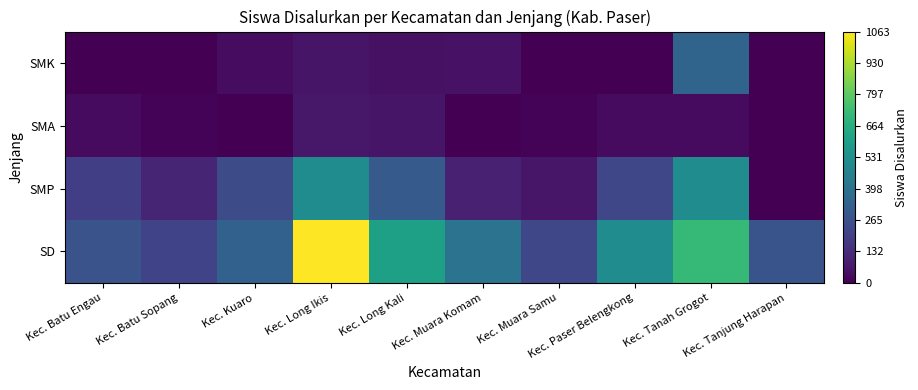

Reading left to right, list all the values displayed in this chart.

SD: Kec. Batu Engau=271	Kec. Batu Sopang=215	Kec. Kuaro=330	Kec. Long Ikis=1063	Kec. Long Kali=605	Kec. Muara Komam=405	Kec. Muara Samu=225	Kec. Paser Belengkong=519	Kec. Tanah Grogot=712	Kec. Tanjung Harapan=277
SMP: Kec. Batu Engau=197	Kec. Batu Sopang=111	Kec. Kuaro=246	Kec. Long Ikis=515	Kec. Long Kali=302	Kec. Muara Komam=99	Kec. Muara Samu=65	Kec. Paser Belengkong=226	Kec. Tanah Grogot=517	Kec. Tanjung Harapan=0
SMA: Kec. Batu Engau=32	Kec. Batu Sopang=11	Kec. Kuaro=0	Kec. Long Ikis=67	Kec. Long Kali=59	Kec. Muara Komam=2	Kec. Muara Samu=11	Kec. Paser Belengkong=33	Kec. Tanah Grogot=31	Kec. Tanjung Harapan=0
SMK: Kec. Batu Engau=0	Kec. Batu Sopang=0	Kec. Kuaro=35	Kec. Long Ikis=60	Kec. Long Kali=48	Kec. Muara Komam=50	Kec. Muara Samu=0	Kec. Paser Belengkong=0	Kec. Tanah Grogot=341	Kec. Tanjung Harapan=0